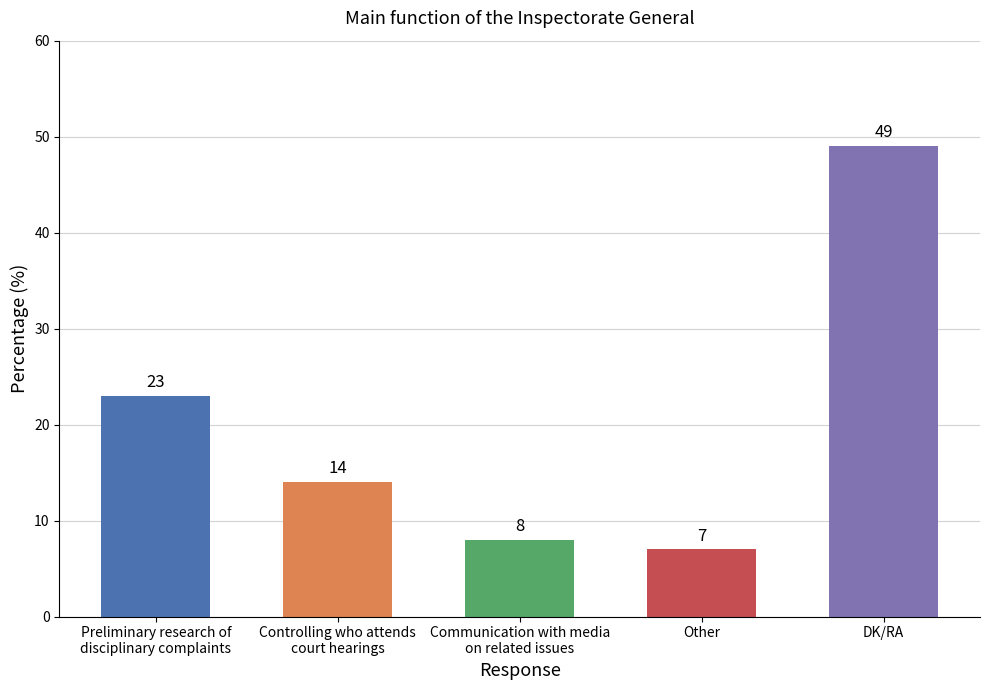

What is the sum of all values?

101